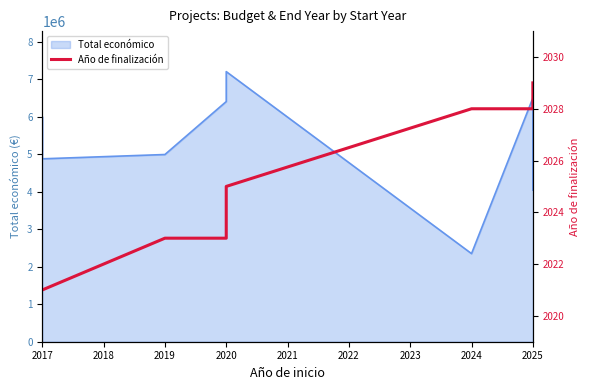

Reading left to right, transcribe all the data shown in this chart.

2021	2021	2021	2023	2023	2025	2028	2028	2029